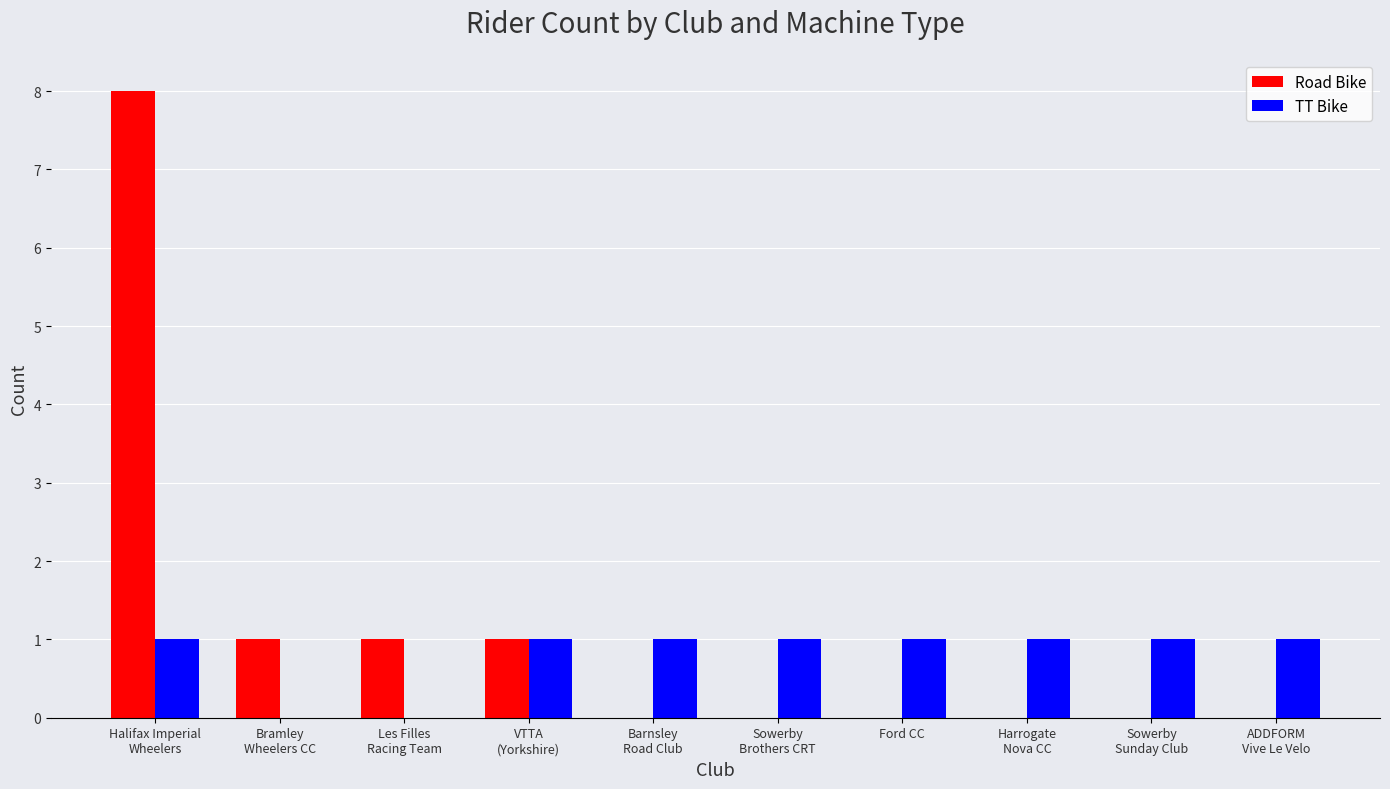

What is the sum of all TT Bike values?

8